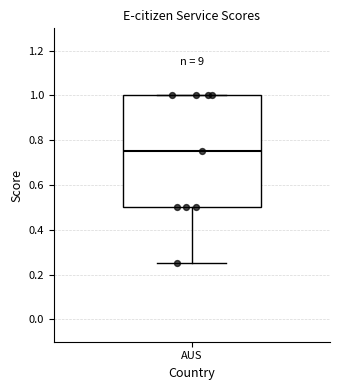

Where does the median line of the box for AUS sit on the y-axis? The values are not printed on the chart, so give them approximately, as read against the axis.

0.76